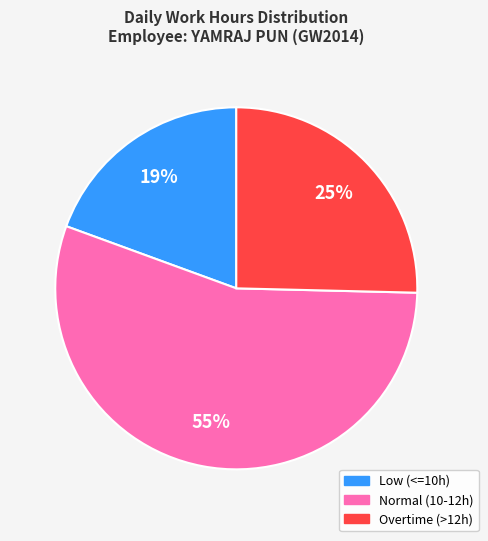

To the nearest percent, what is the difference between the largest and smallest slice percentages?

36%